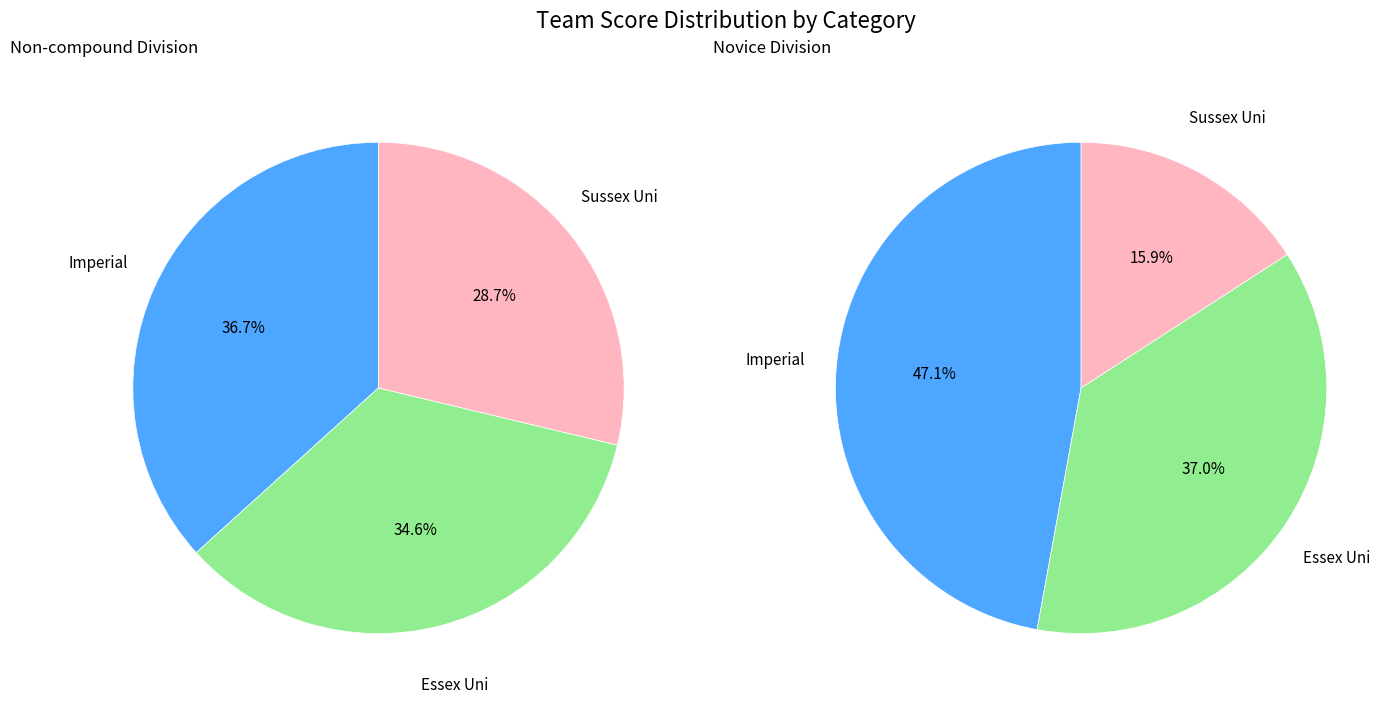

To the nearest percent, what is the difference between the Imperial and Essex Uni slice percentages?

10%